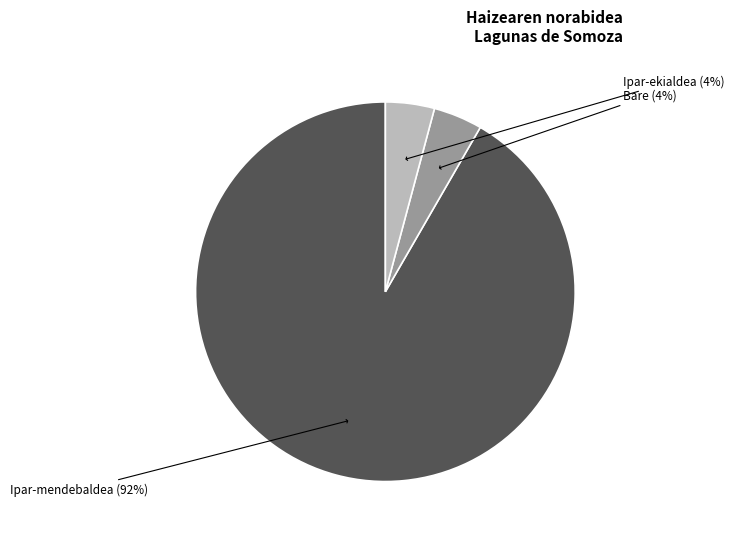

To the nearest percent, what is the average slice percentage?

33%